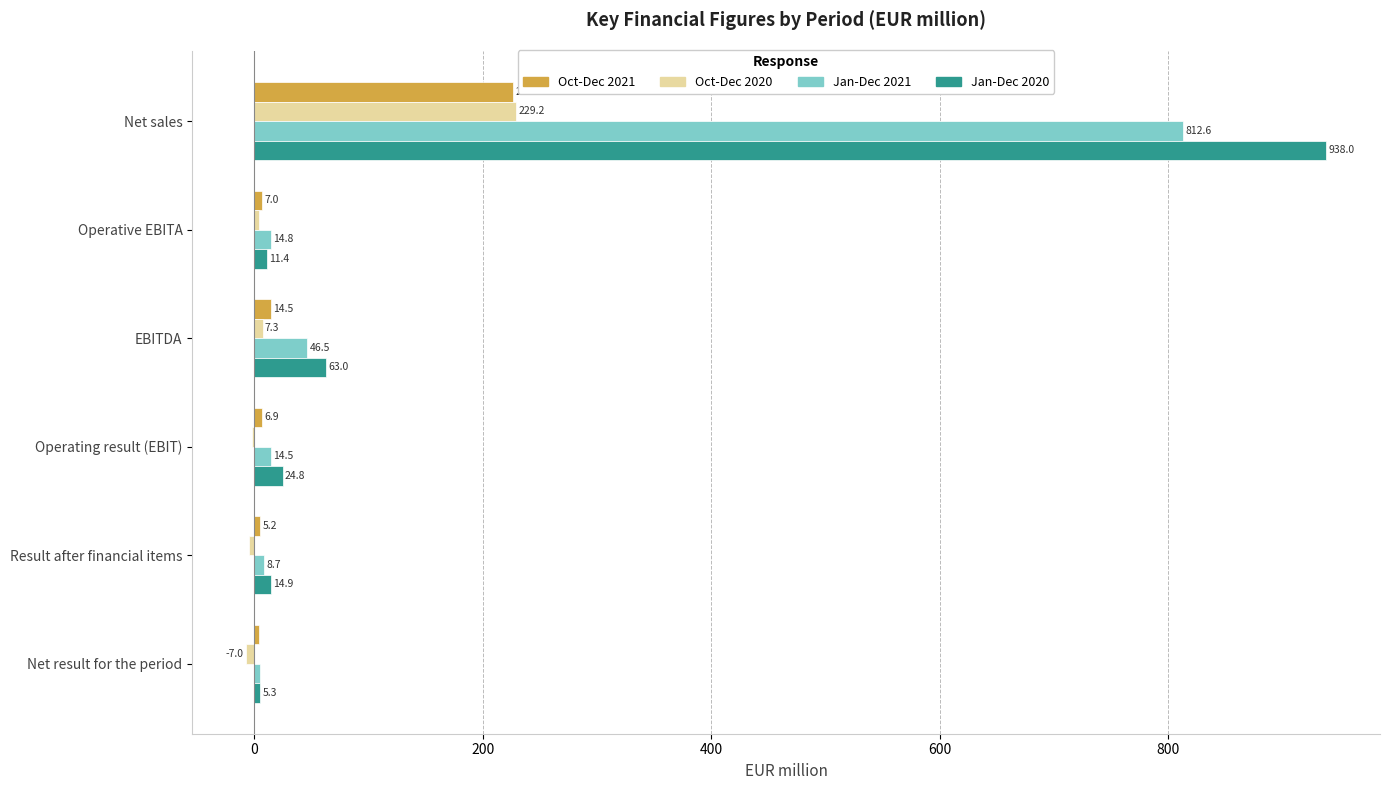

The Oct-Dec 2020 series shows -4.3 at Result after financial items. True or false?

True